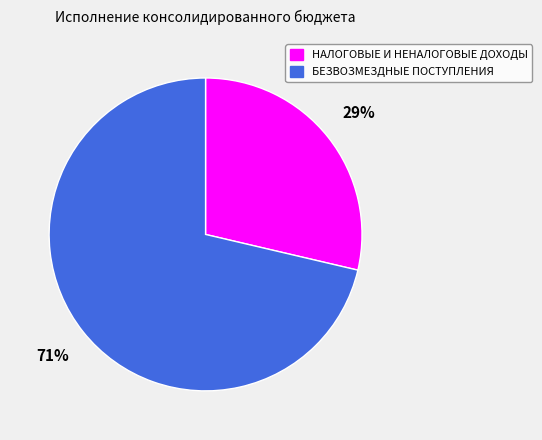

To the nearest percent, what is the average slice percentage?

50%